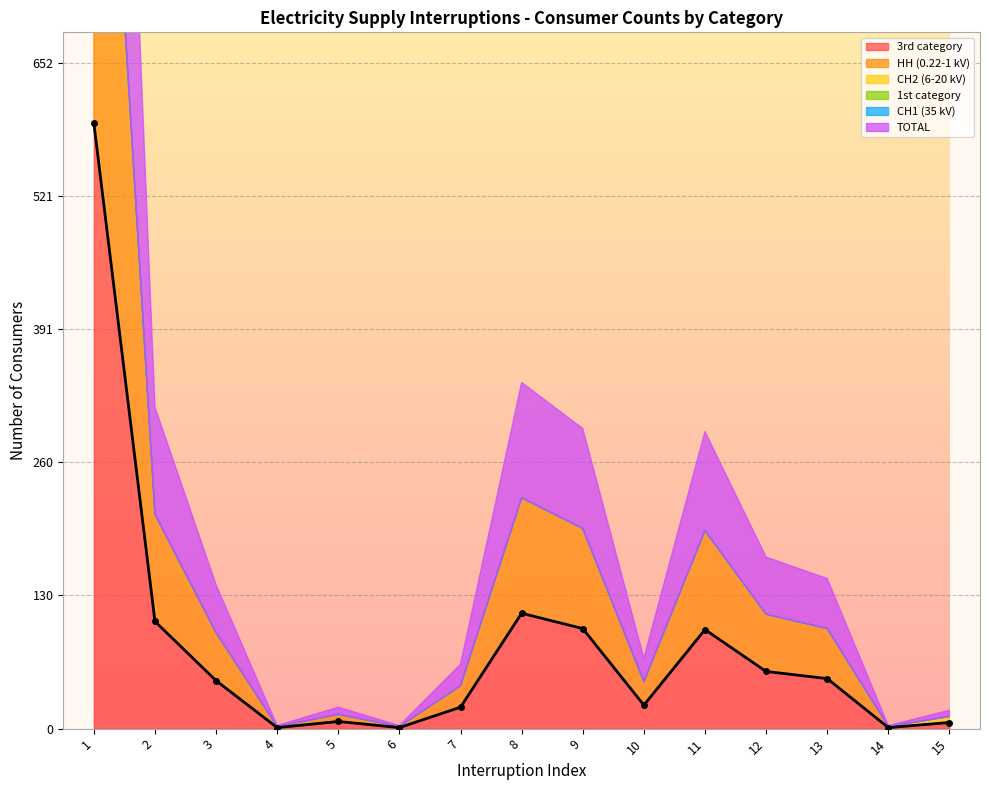

How many interior local valleys (lower than both neighbors) does the data have?

4